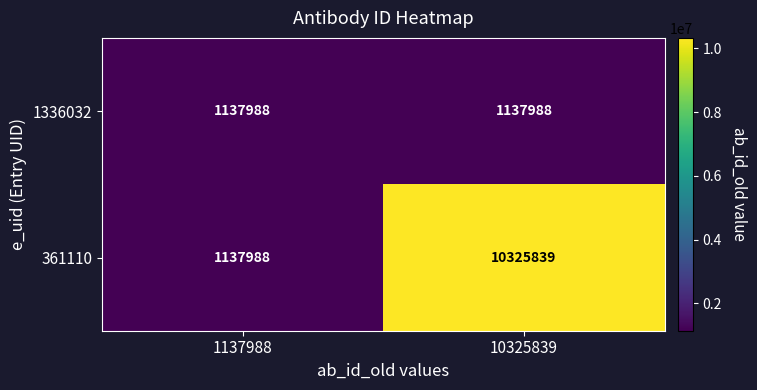

Between 1137988 and 10325839, which series saw the biggest shift?

361110